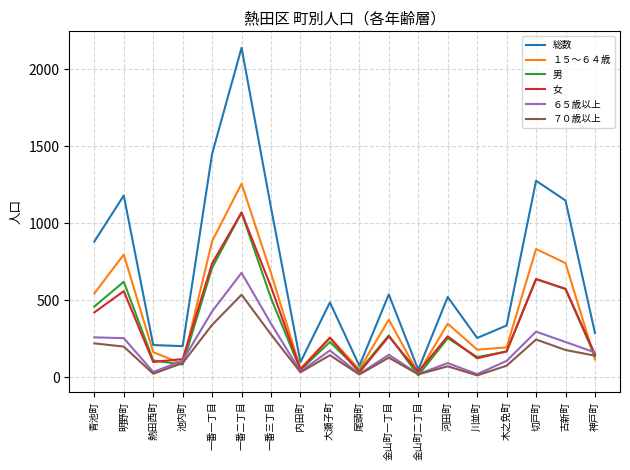

The value of １５～６４歳 at 河田町 is 349. True or false?

True